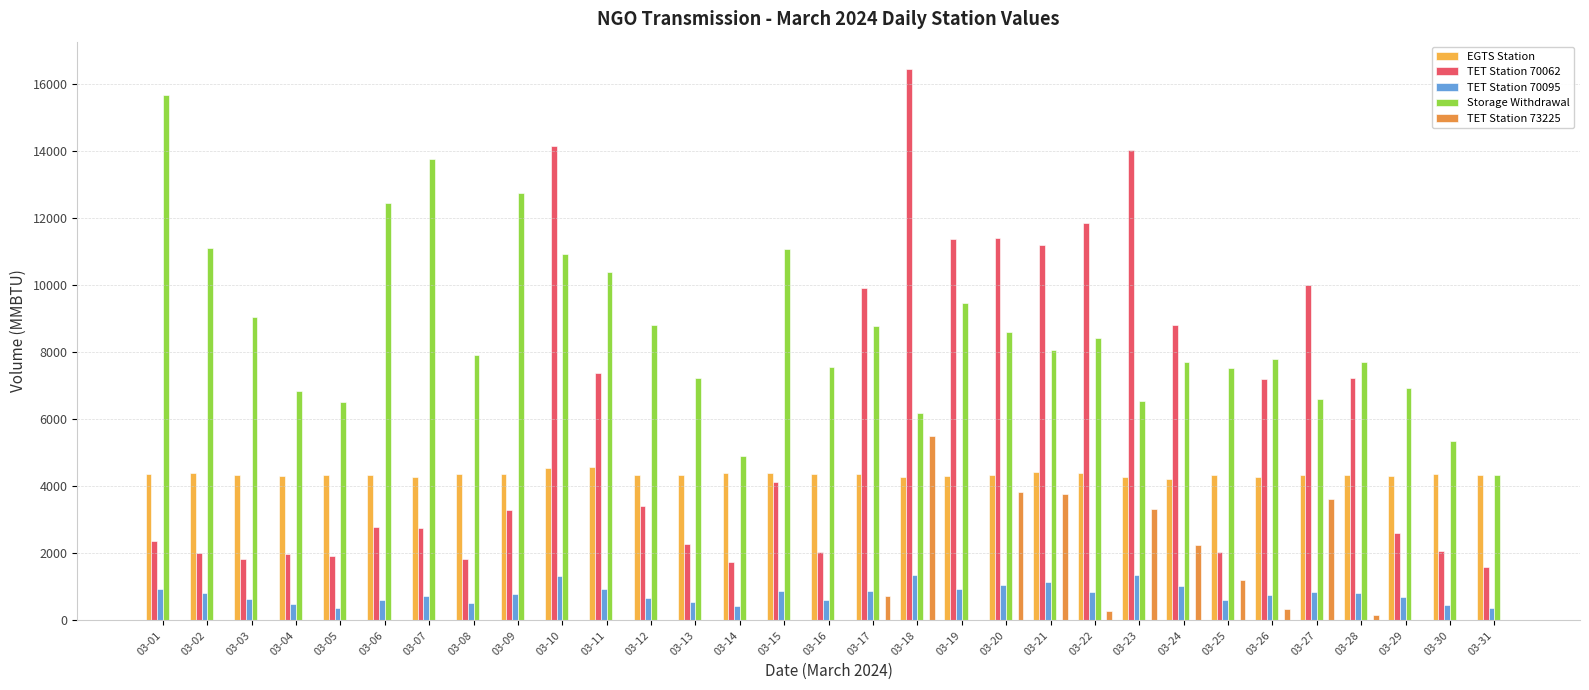

Between 03-21 and 03-25, which series saw the biggest shift?

TET Station 70062